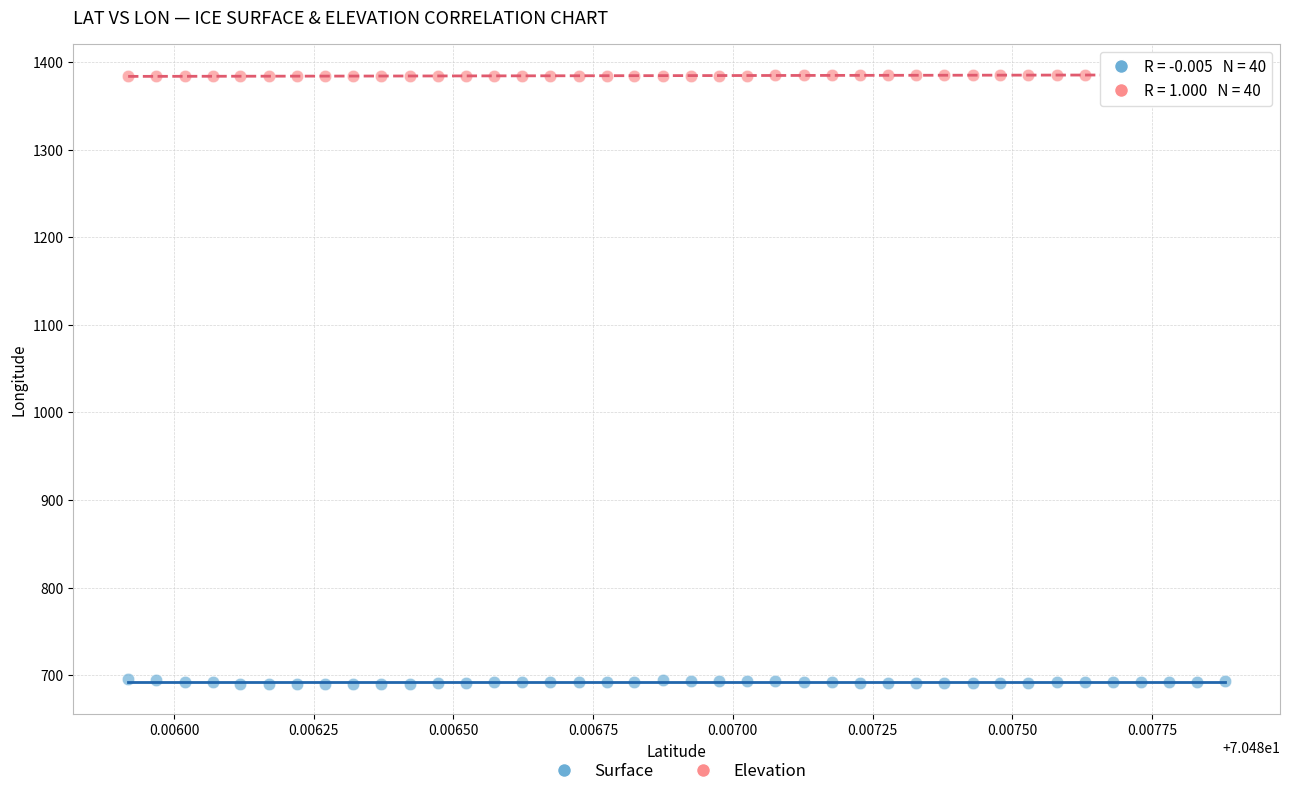

Which series contains the highest Y value?

Elevation